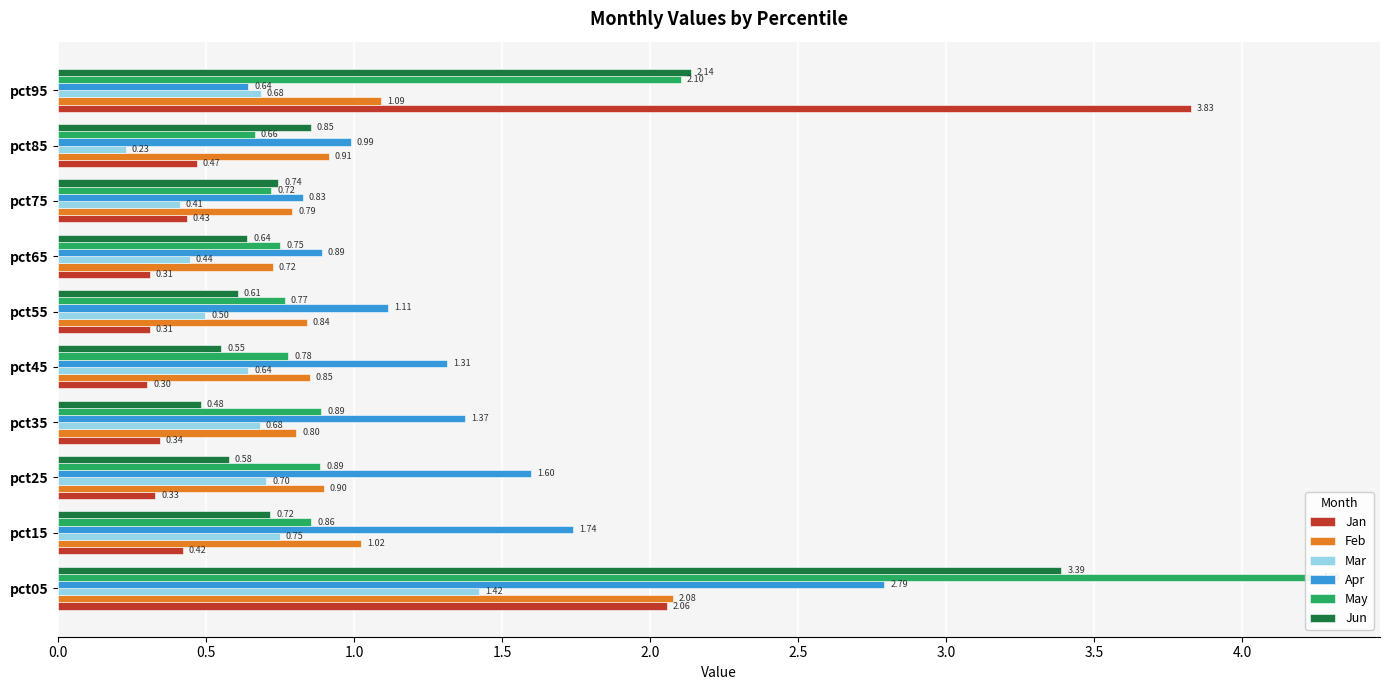

At how many categories does at least one series exceed 2?

2